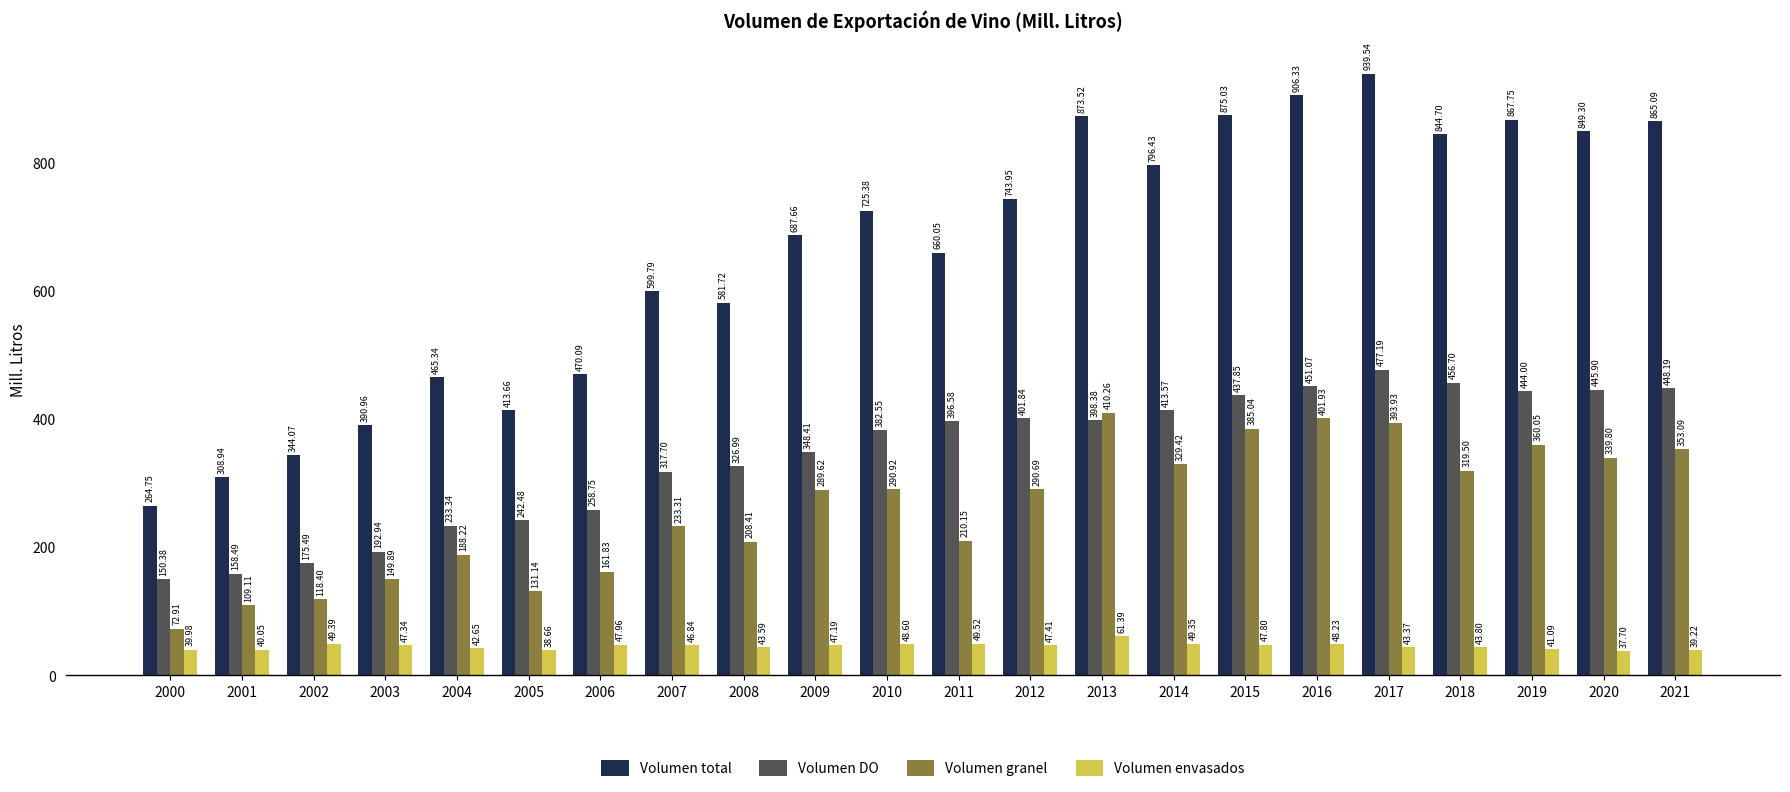

What is the average value of the Volumen total series?

657.9